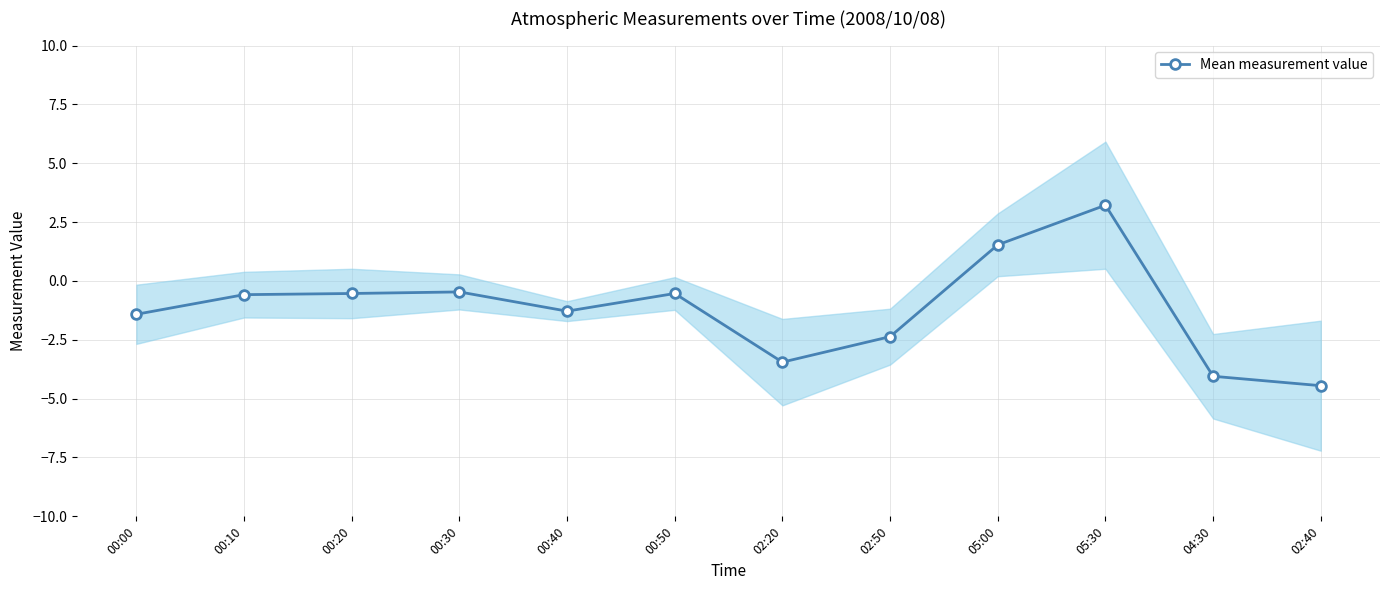

Count the number of categories in the chart.

12